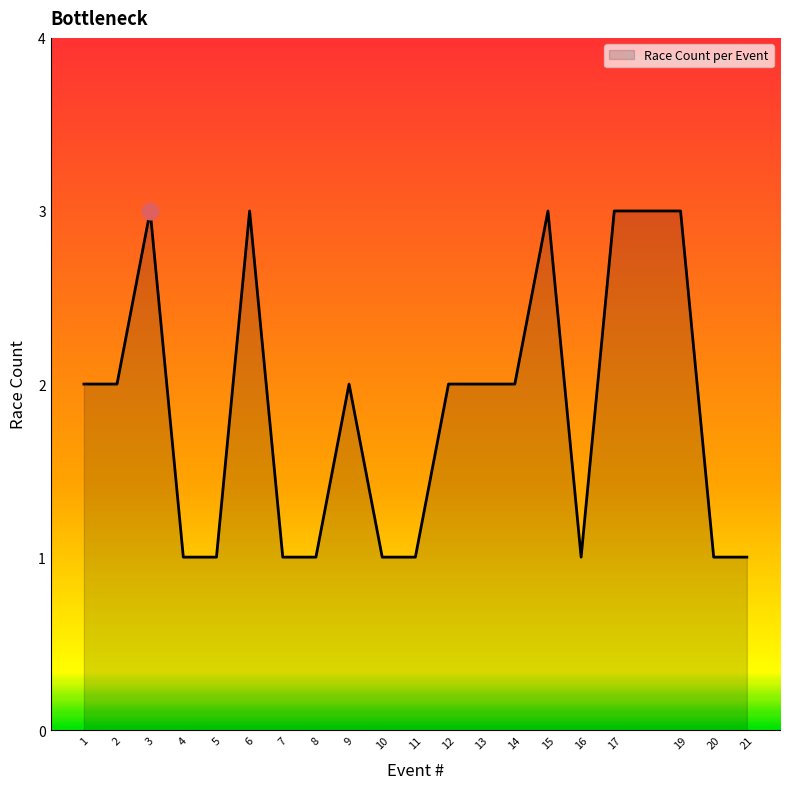

Between 14 and 8, which is larger?

14